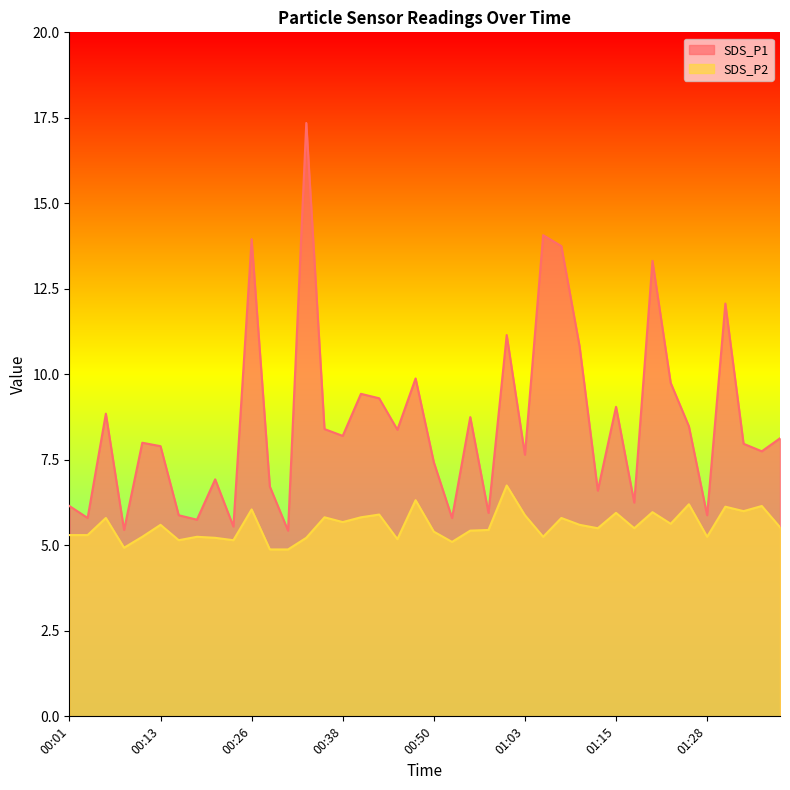

List the labels in order of SDS_P2 value, smallest first.

00:28, 00:31, 00:08, 00:53, 00:16, 00:23, 00:45, 00:21, 00:33, 00:11, 00:18, 01:05, 01:28, 00:01, 00:04, 00:50, 00:55, 00:58, 01:13, 01:18, 01:38, 00:13, 01:10, 01:23, 00:38, 00:06, 01:08, 00:35, 00:40, 01:03, 00:43, 01:15, 01:20, 01:33, 00:26, 01:31, 01:36, 01:26, 00:48, 01:00